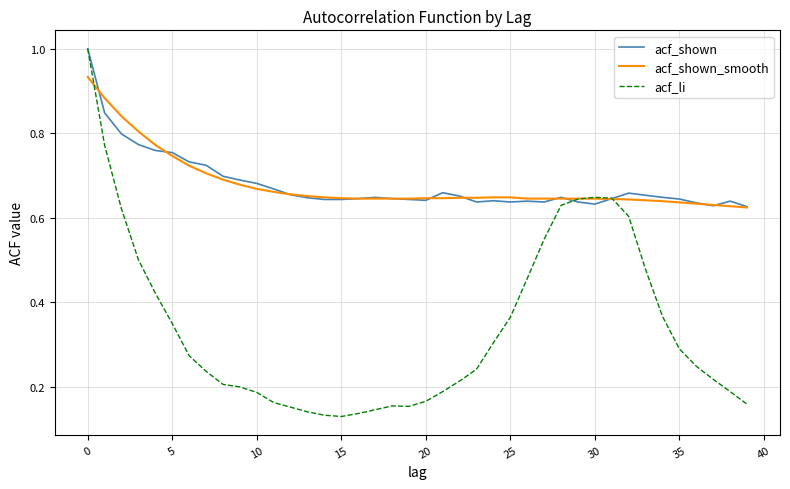

Which series has the largest range (max minus min)?

acf_li